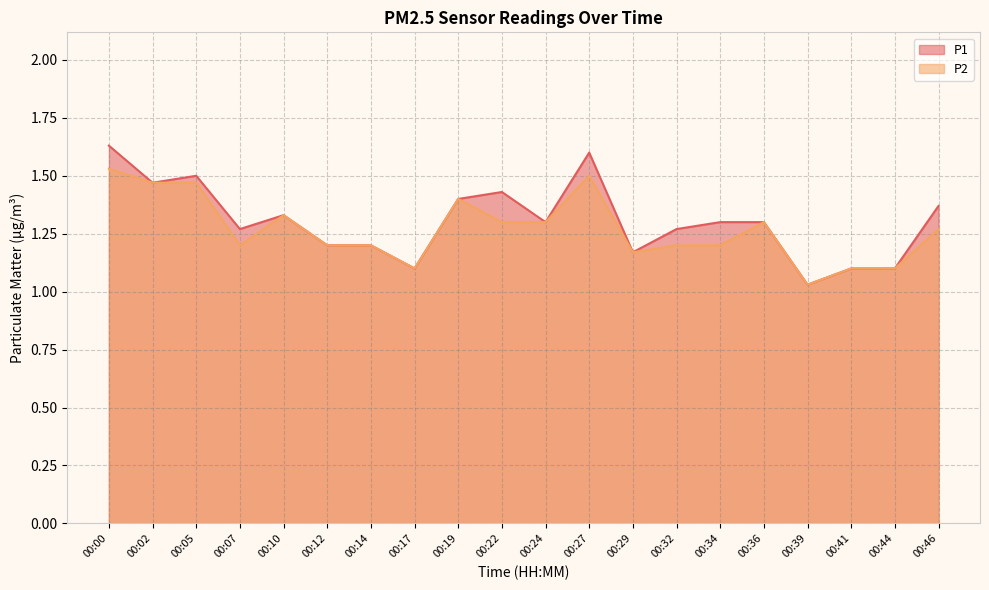

What is the smallest value displayed?

1.0